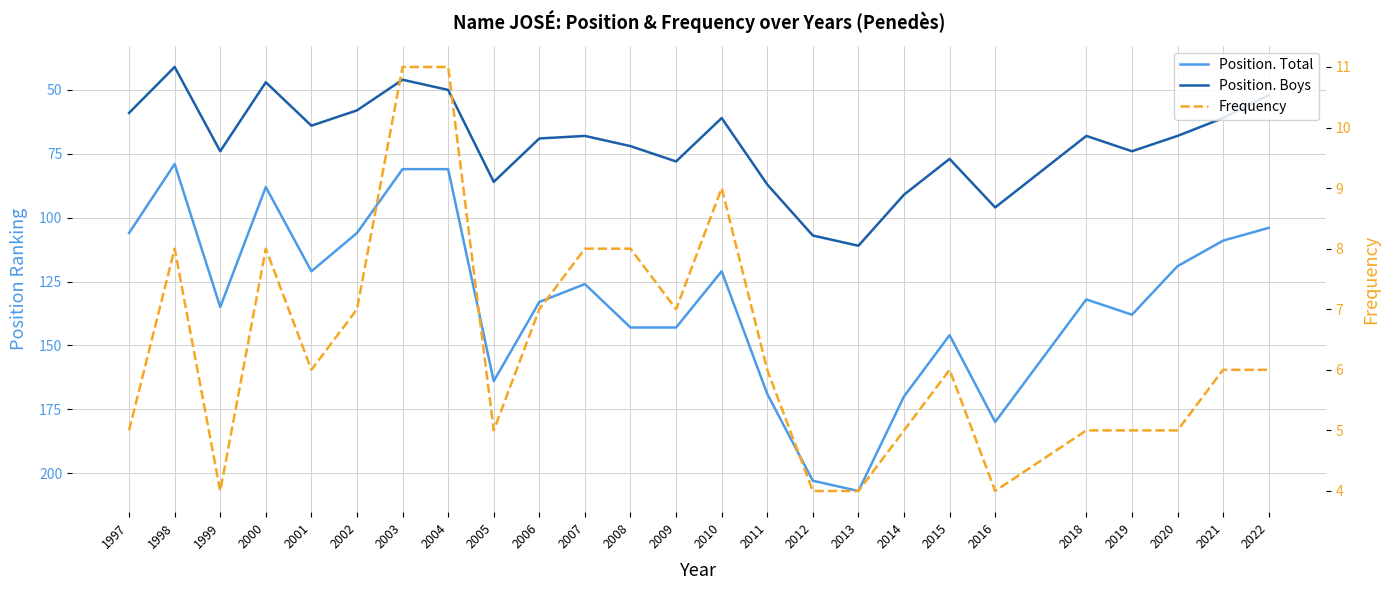

The value of Position. Boys at 2011 is 128. True or false?

False